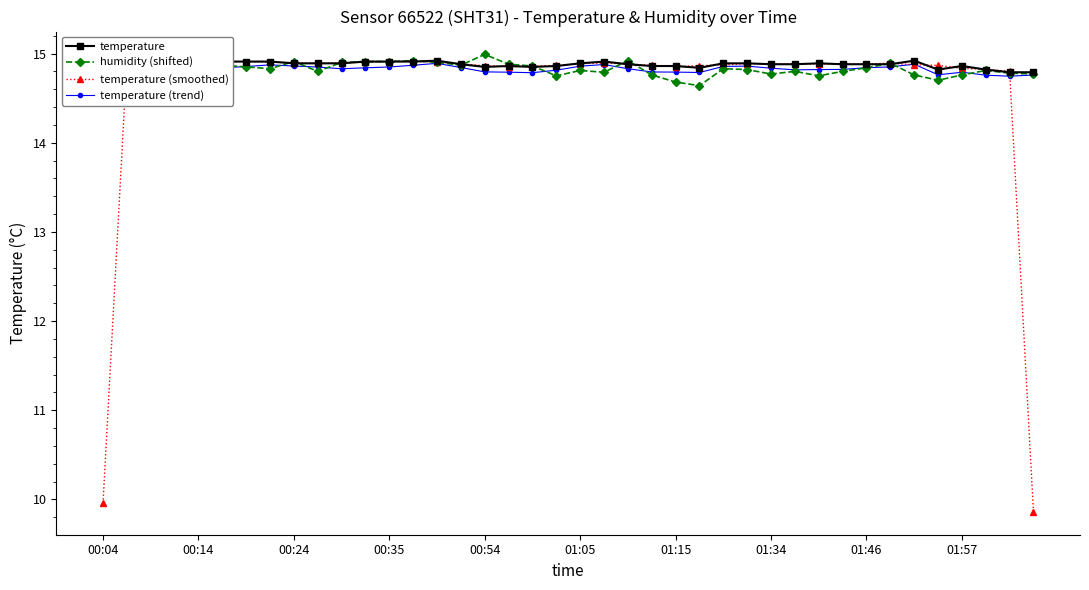

How many interior local valleys does the temperature series have?

4